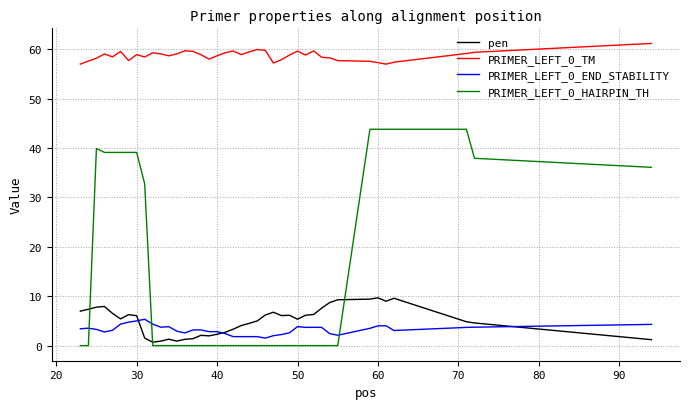

Which series has the largest range (max minus min)?

PRIMER_LEFT_0_HAIRPIN_TH